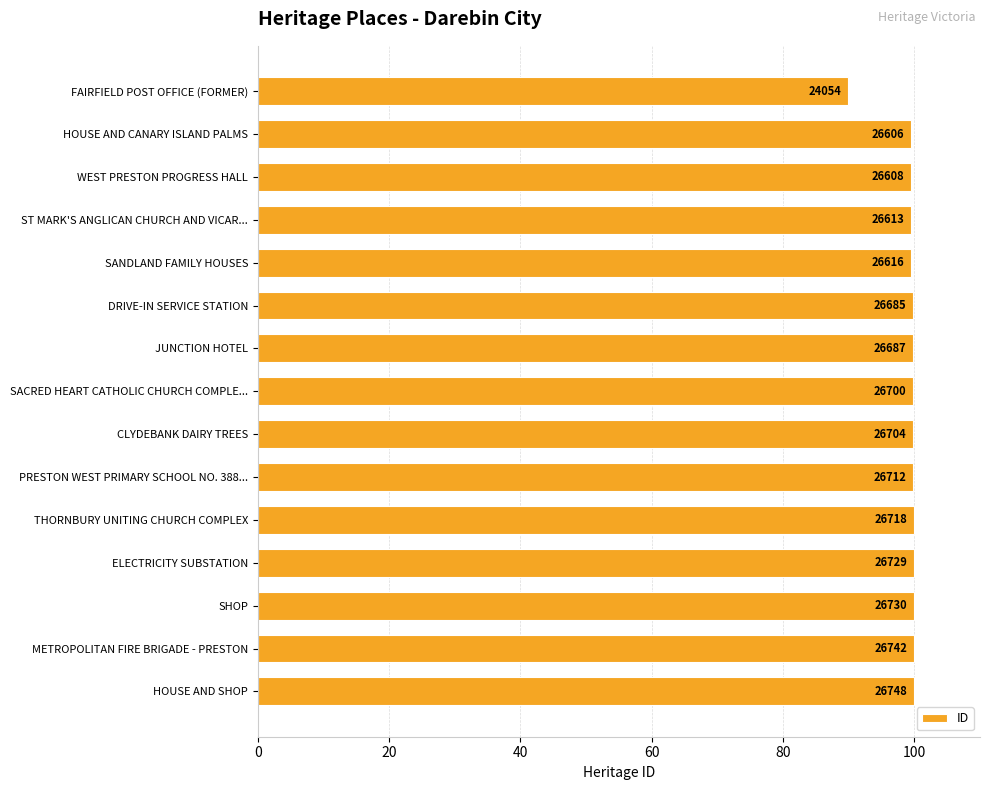

Are the bars horizontal?

Yes